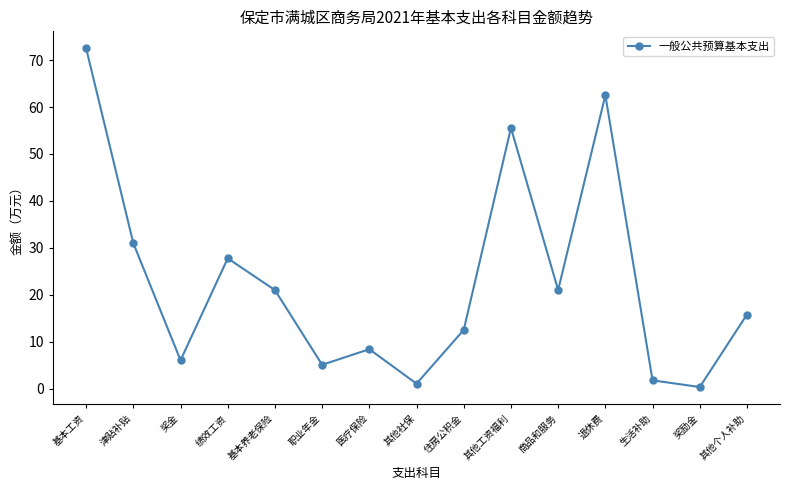

True or false: the data shows 27.8 at 绩效工资.

True